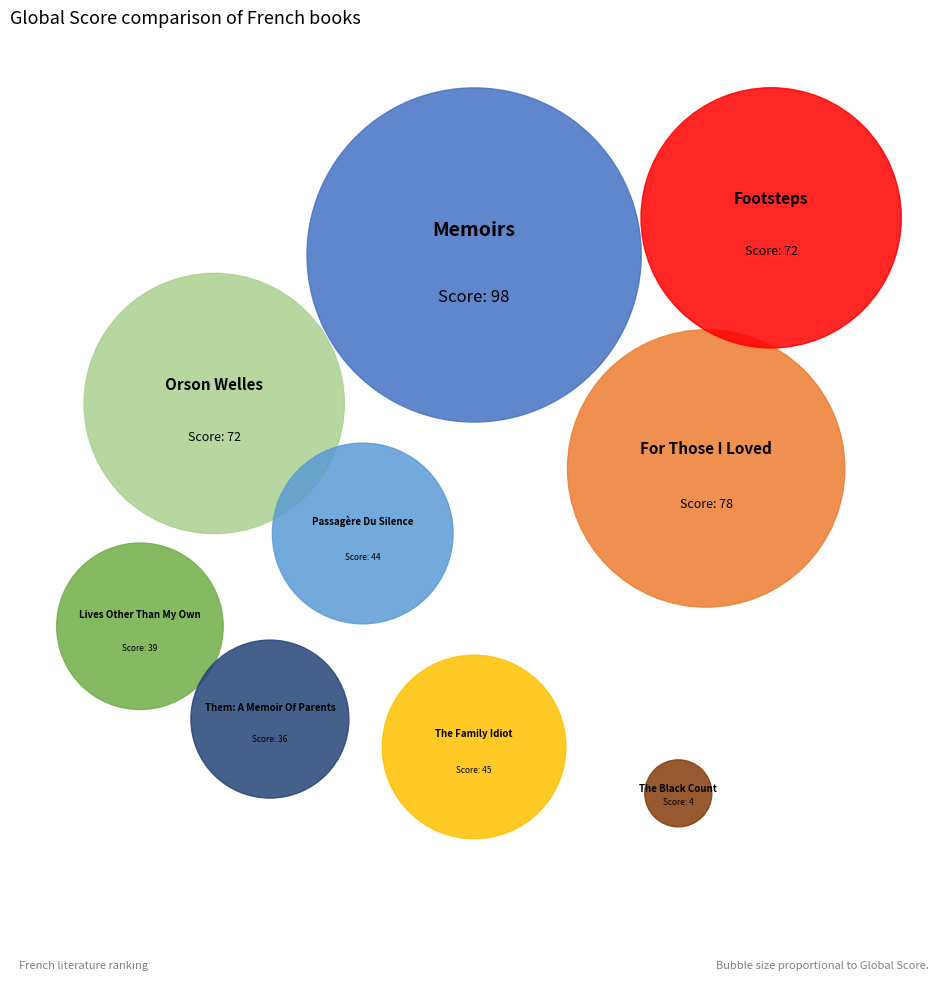

Between Passagère Du Silence and For Those I Loved, which is larger?

For Those I Loved